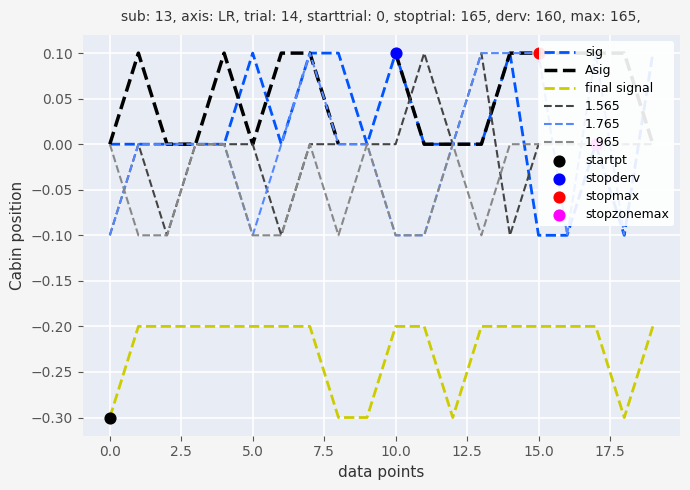

Which series reaches the minimum Y coordinate?

final signal